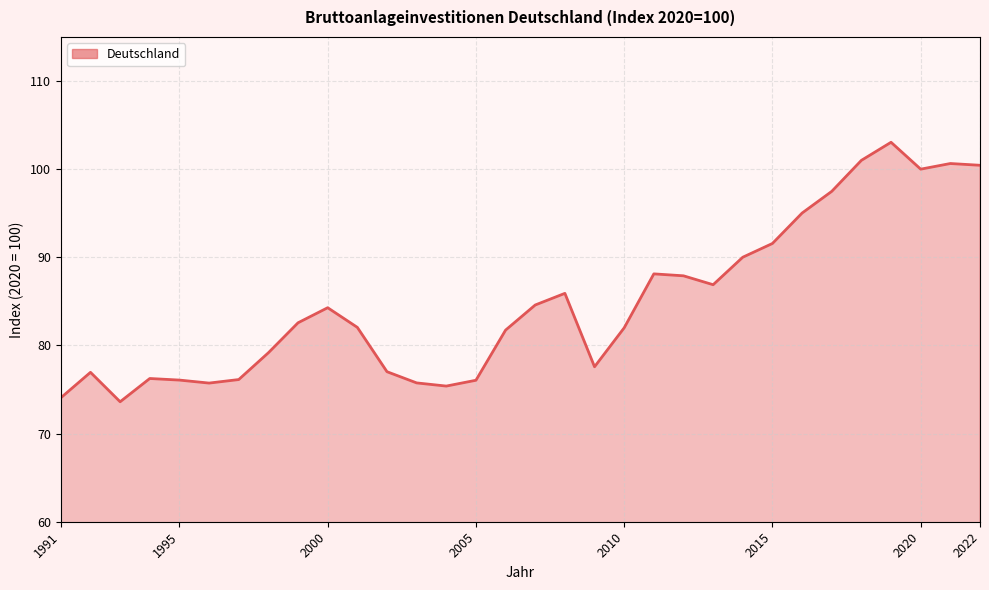

What is the difference between the maximum and minimum values?

29.4